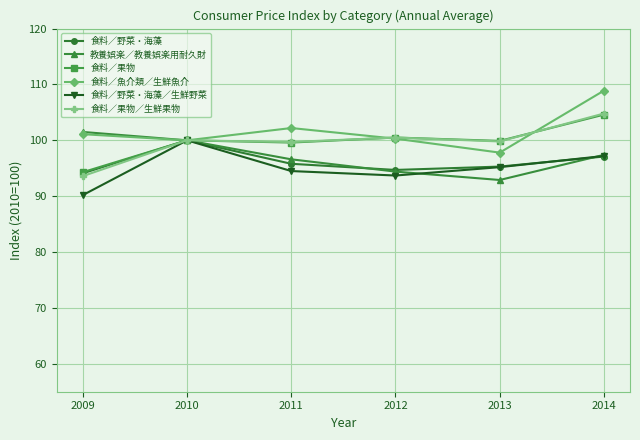

At which label does 食料／野菜・海藻 reach its peak?

2010